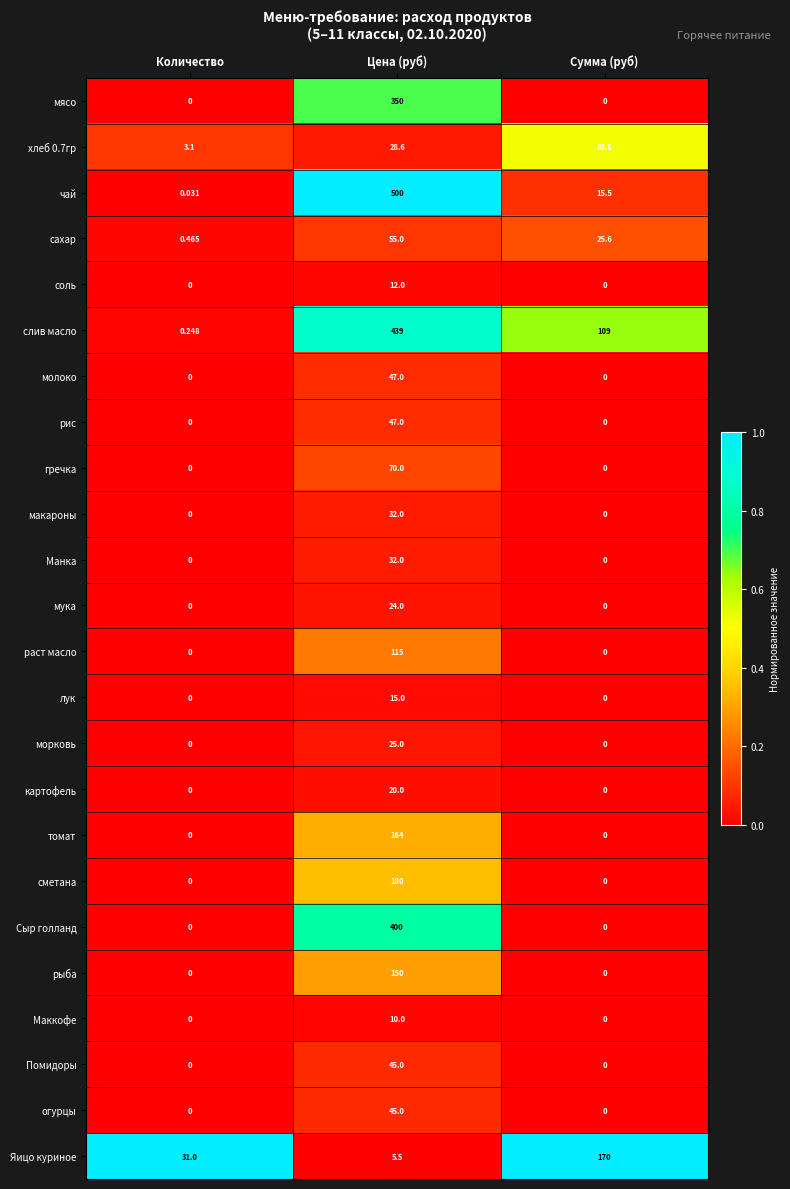

What is the spread (max minus min) of values at Сумма (руб)?

170.0